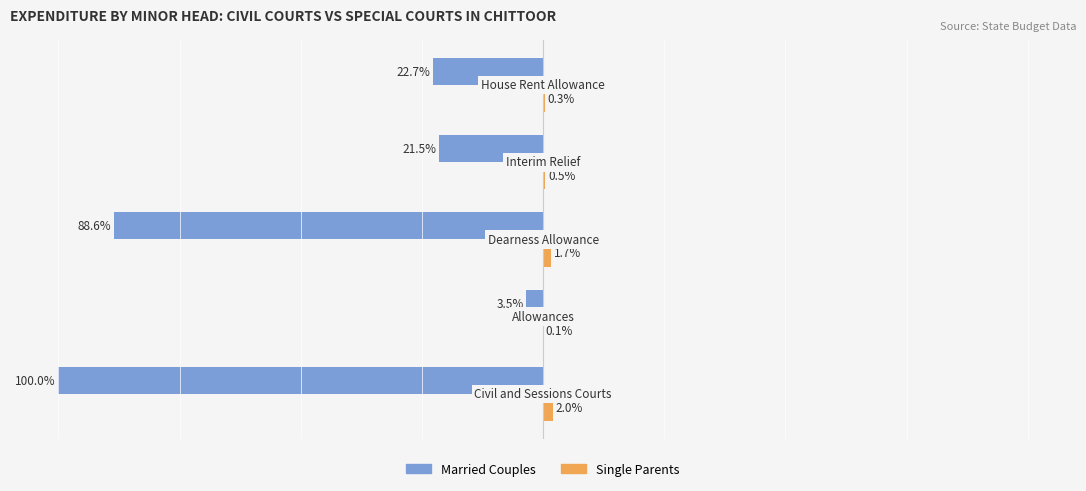

How many series are shown in this chart?

2